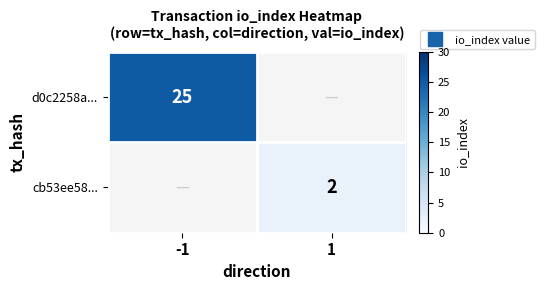

At which label is d0c2258a... closest to 25?

-1